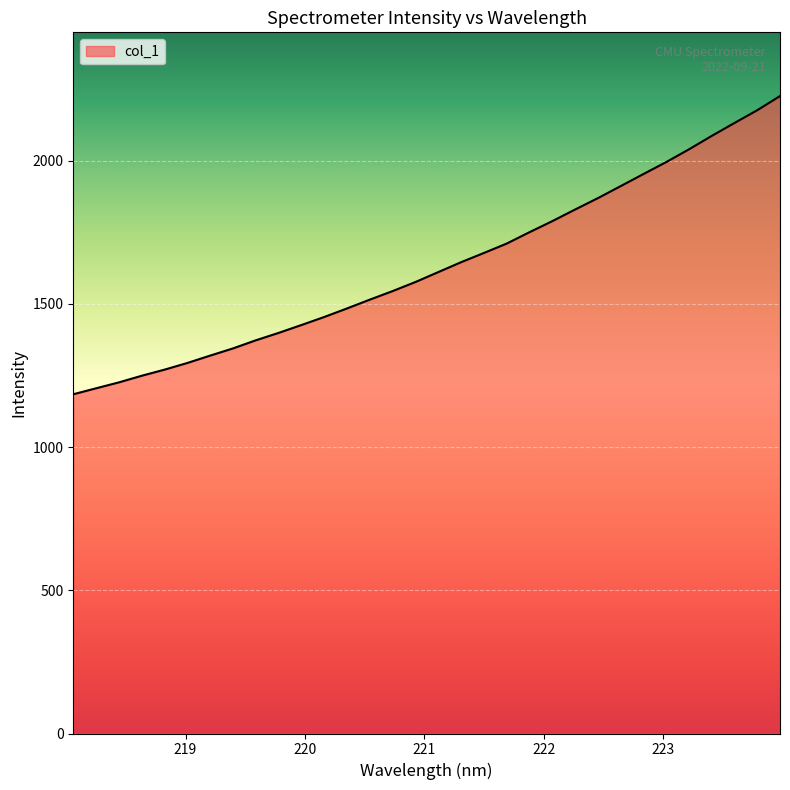

What is the minimum value shown in the chart?

1184.5